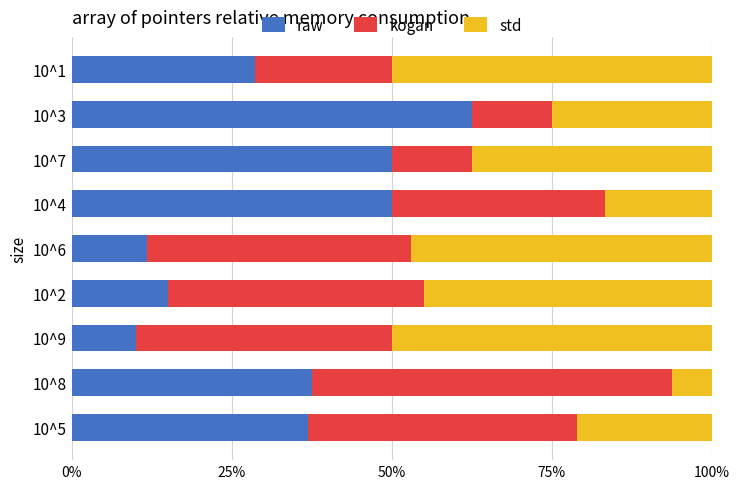

What is the average value of the raw series?

33.6